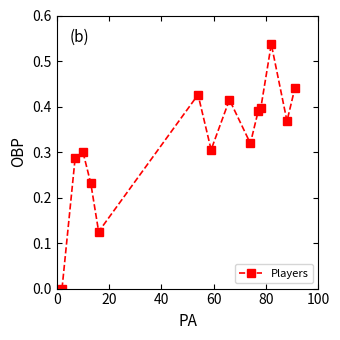

What is the sum of all values?

4.5